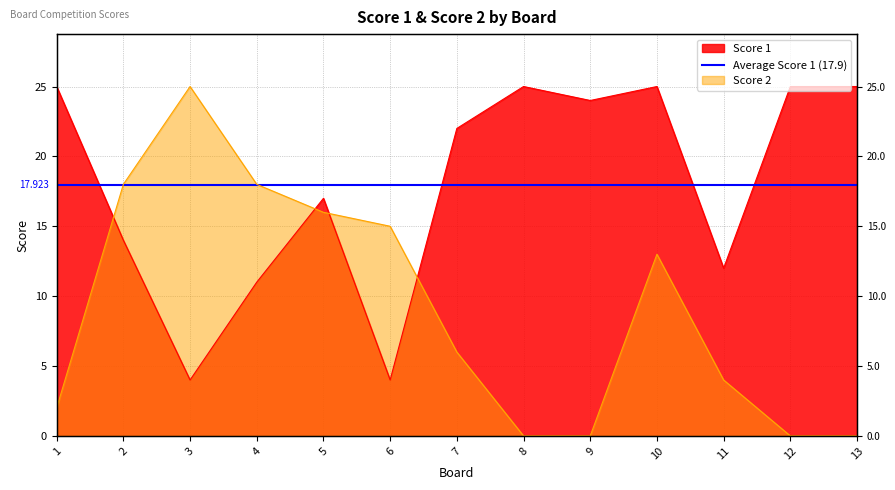

What is the total value across all series at 10?

38